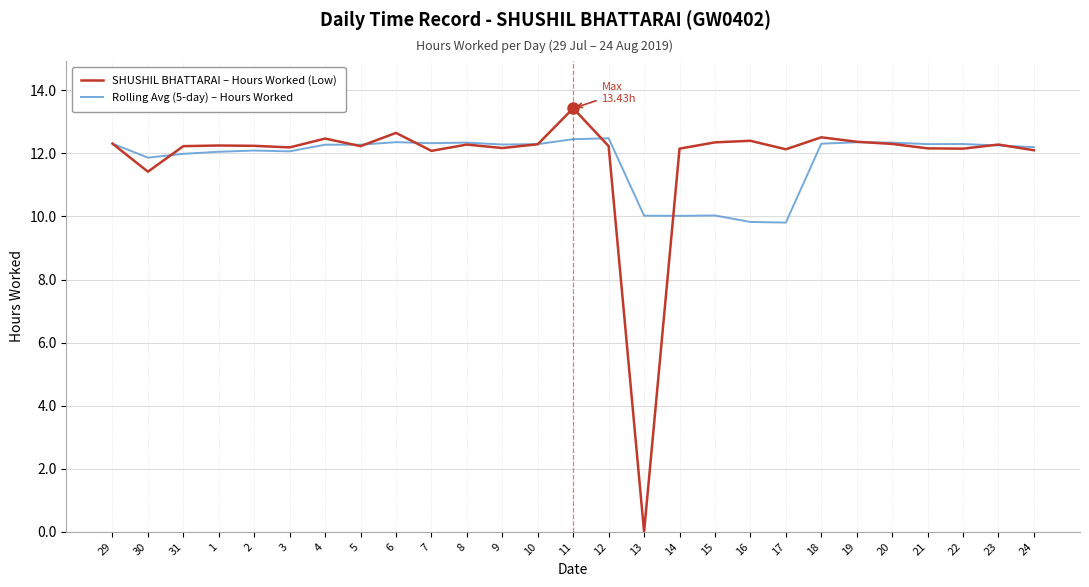

What is the greatest value displayed?

13.4